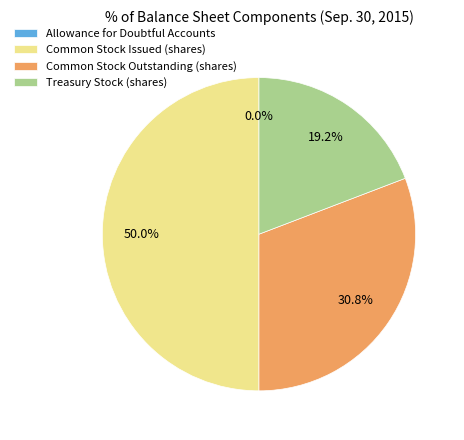

Which has a higher value, Treasury Stock (shares) or Common Stock Issued (shares)?

Common Stock Issued (shares)